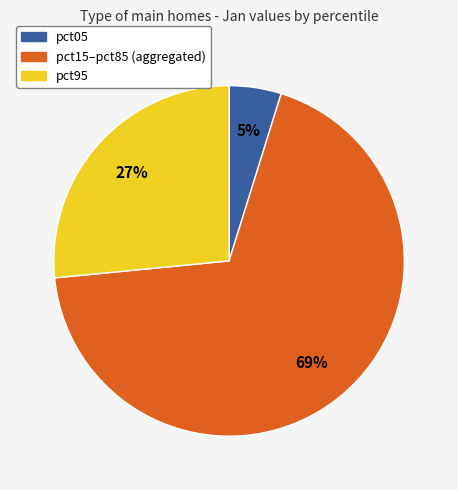

Is there any slice that represents more than half of the pie?

Yes